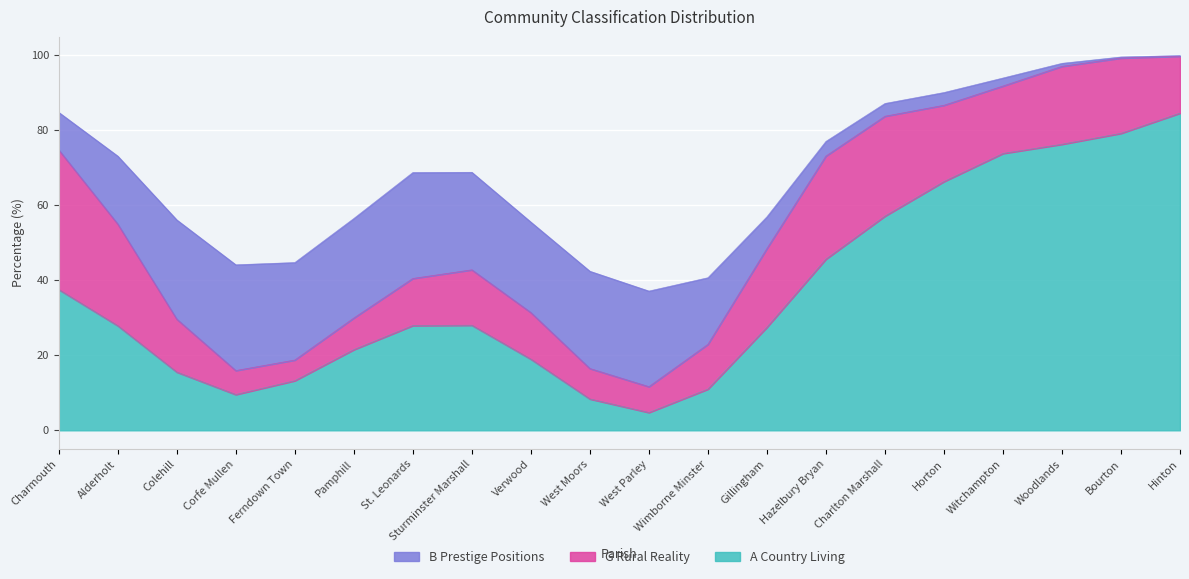

Is it true that B Prestige Positions equals 0.5 at Bourton?

True